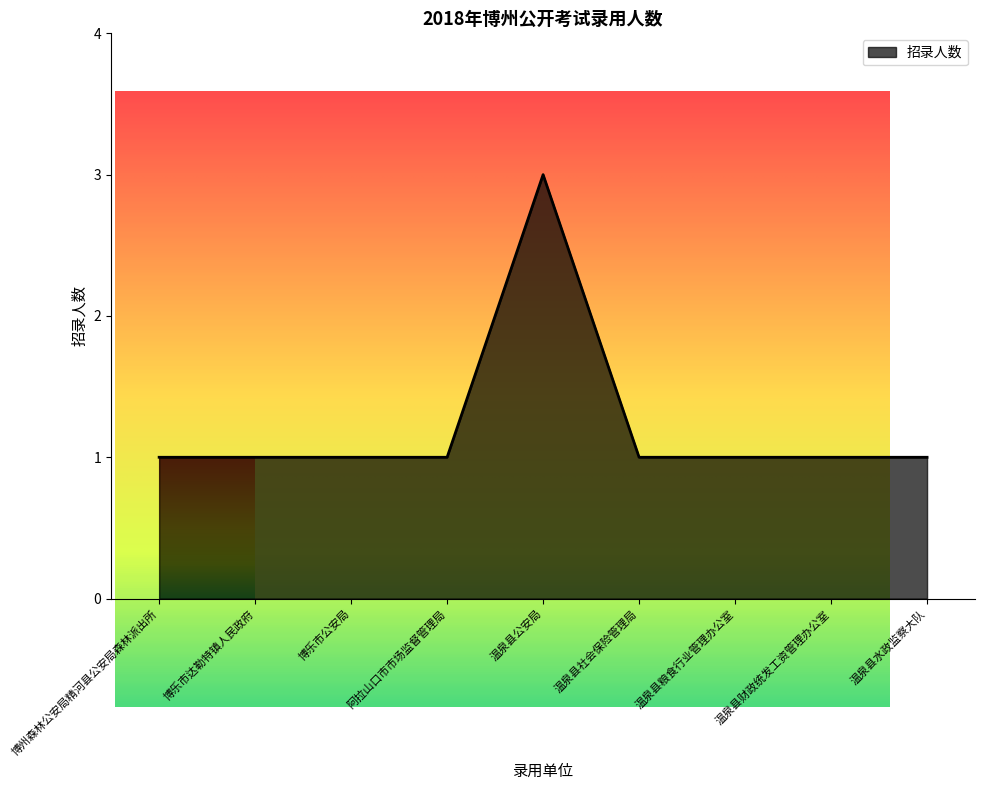

List the labels in order of value, largest first.

温泉县公安局, 博州森林公安局精河县公安局森林派出所, 博乐市达勒特镇人民政府, 博乐市公安局, 阿拉山口市市场监督管理局, 温泉县社会保险管理局, 温泉县粮食行业管理办公室, 温泉县财政统发工资管理办公室, 温泉县水政监察大队